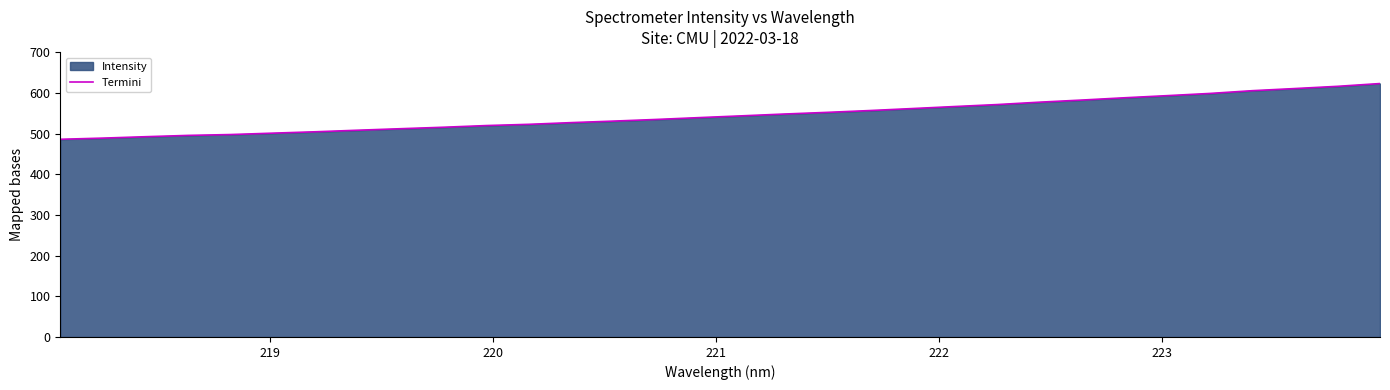

What is the maximum value shown in the chart?

622.8